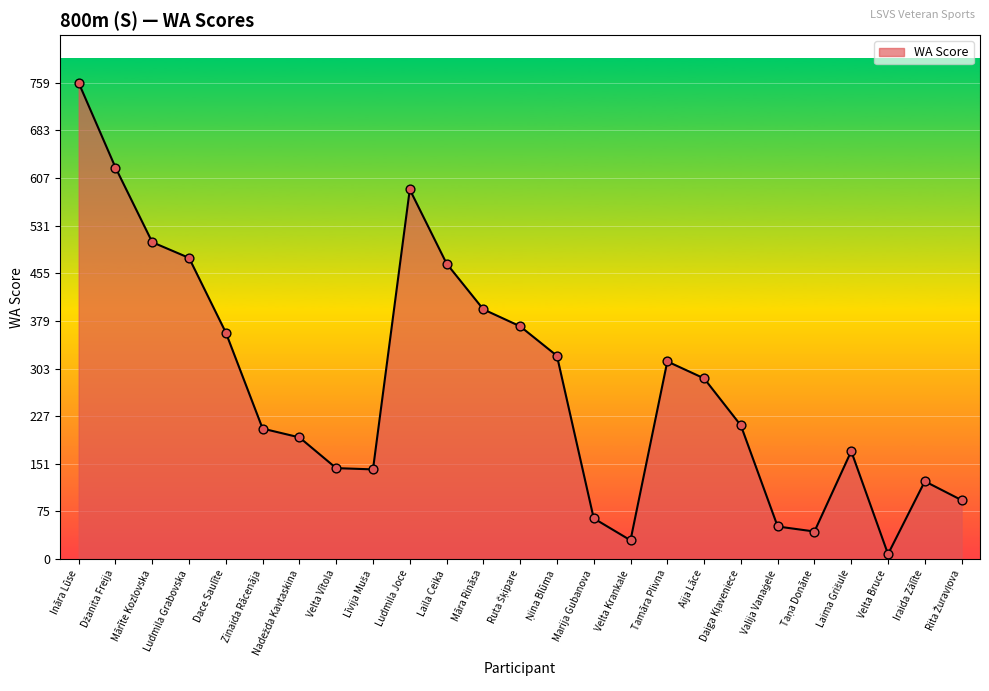

What is the change in value from Māra Rināsa to Iraida Zālīte?

-274